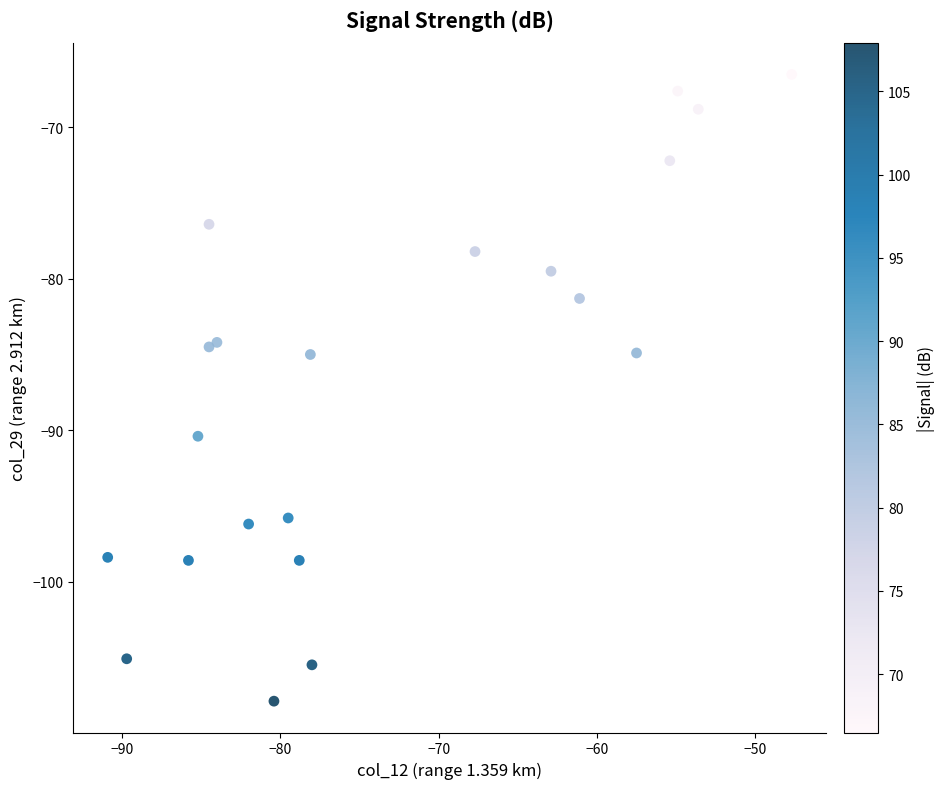

What is the range of Y values (max minus min)?

41.4